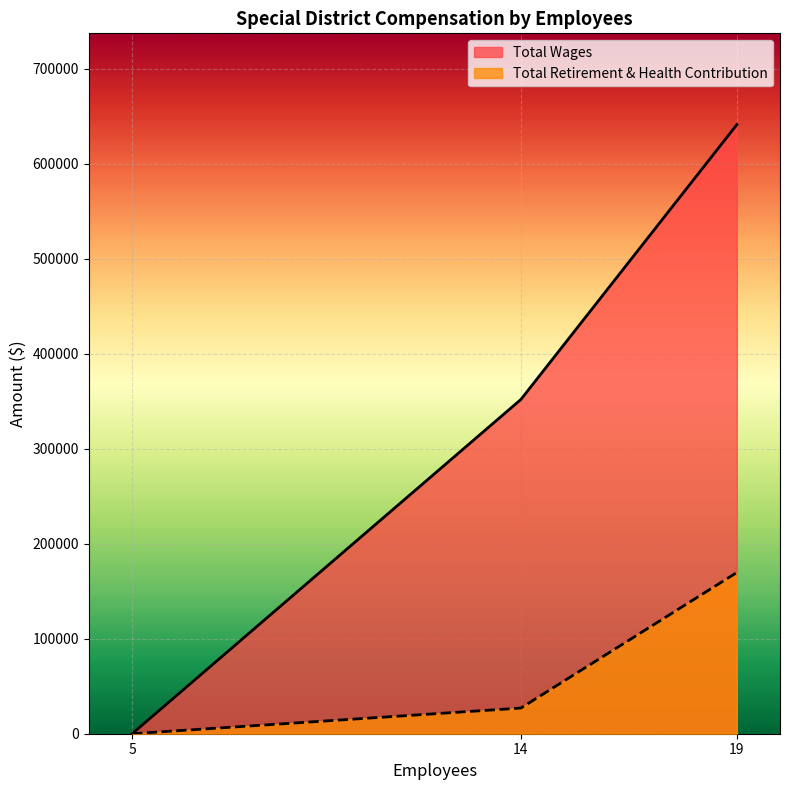

Where is the data nearest to the value 320520?

14